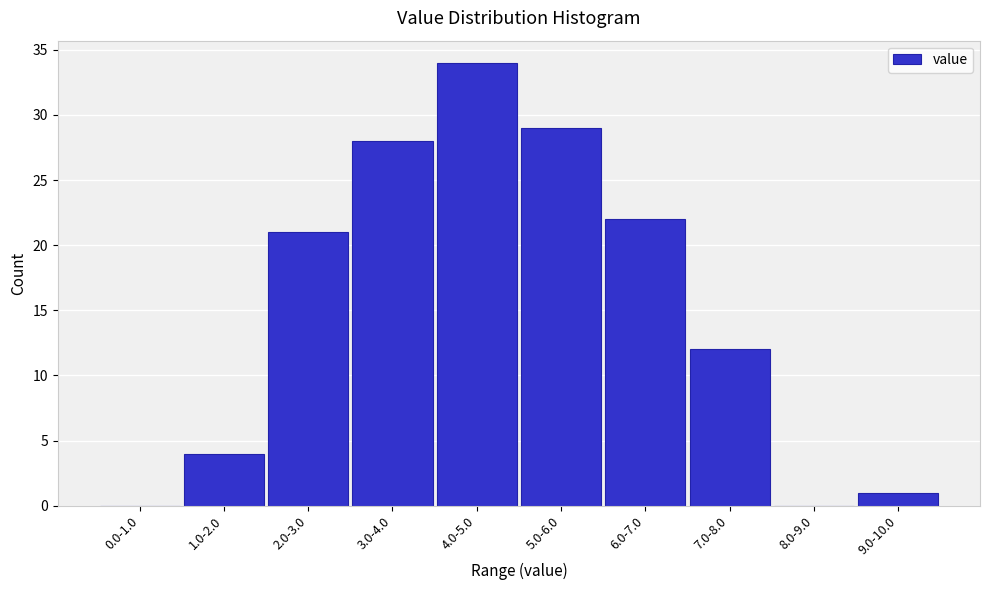

Reading right to left, list all the values displayed in this chart.

9.0-10.0=1	8.0-9.0=0	7.0-8.0=12	6.0-7.0=22	5.0-6.0=29	4.0-5.0=34	3.0-4.0=28	2.0-3.0=21	1.0-2.0=4	0.0-1.0=0